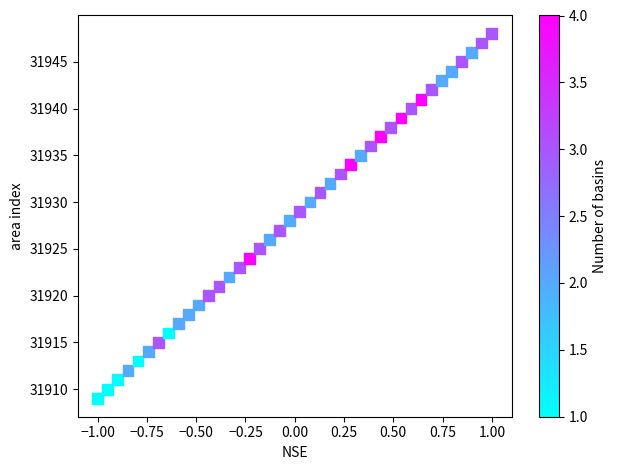

What is the range of Y values (max minus min)?

39